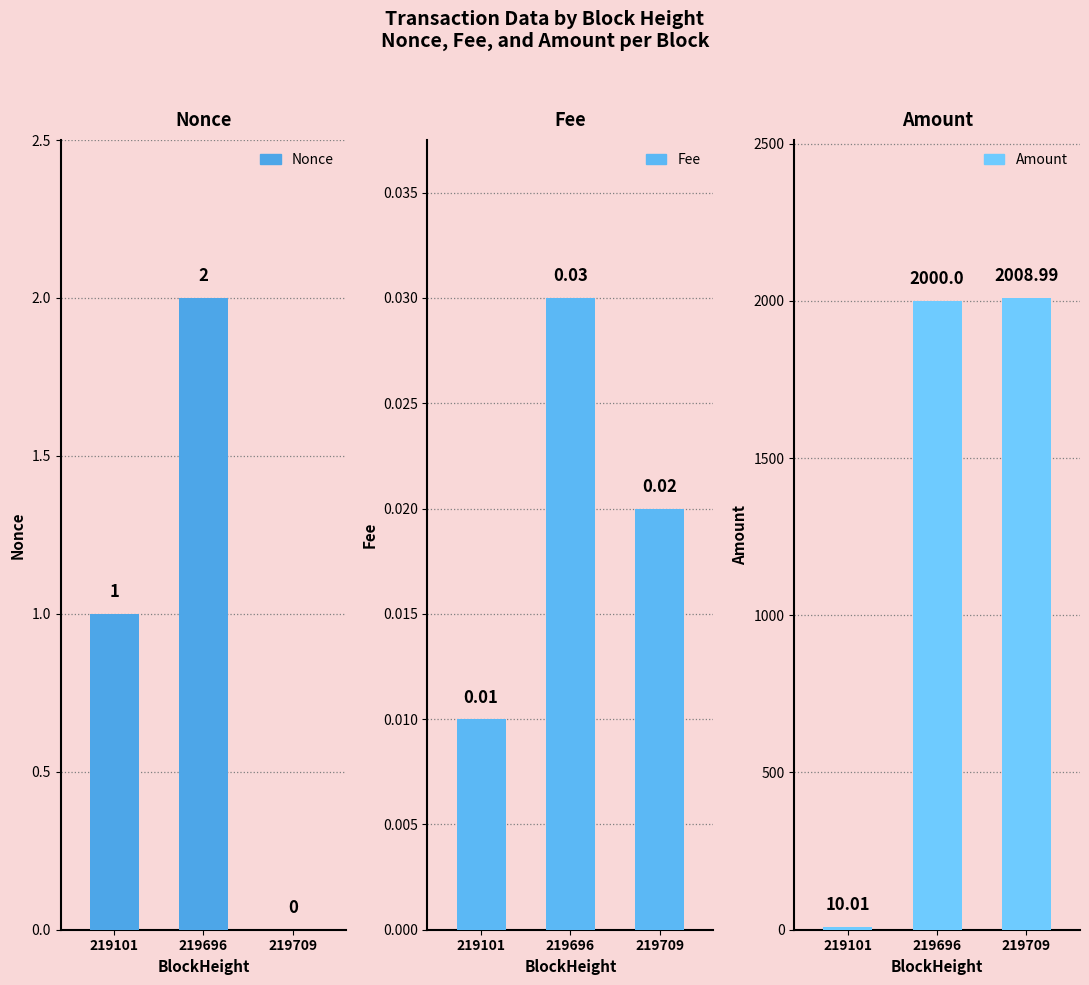

What is the difference between the highest and lowest values at 219709?

2009.0